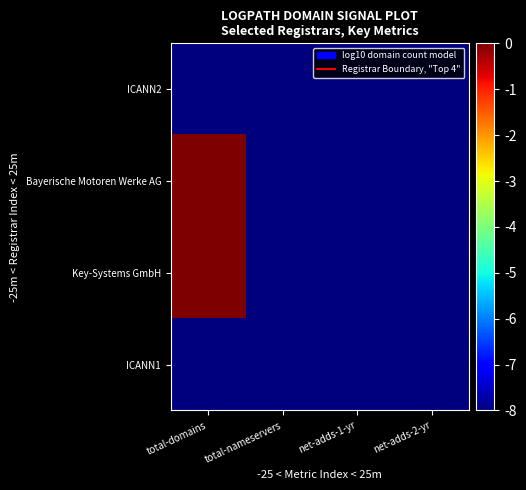

Which label corresponds to the smallest value in the chart?

total-domains